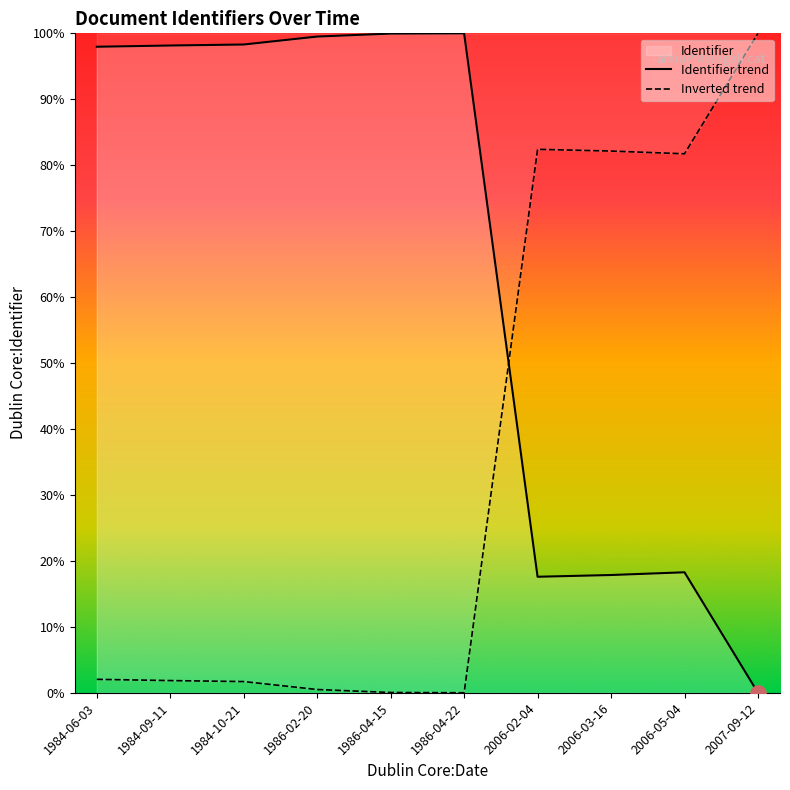

Which series contains the highest Y value?

Identifier trend